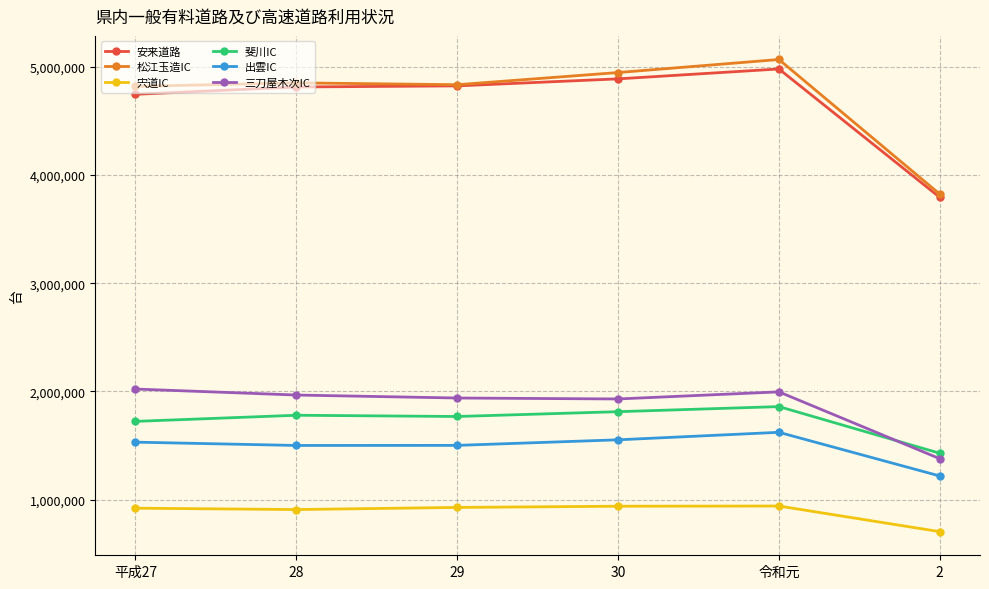

Does the chart have visible grid lines?

Yes